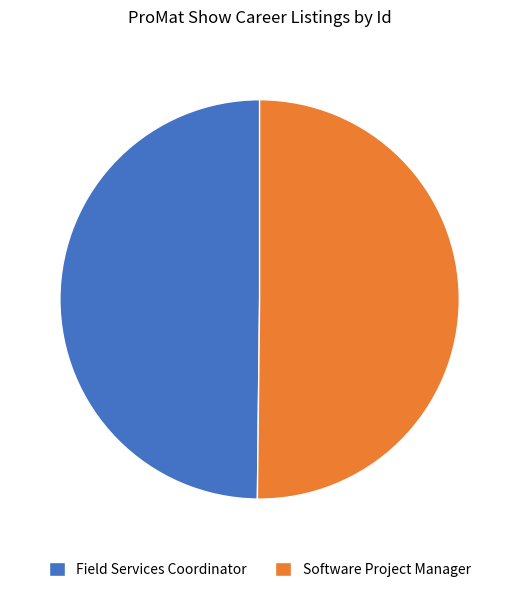

Do Field Services Coordinator and Software Project Manager together represent more than half of the pie?

Yes